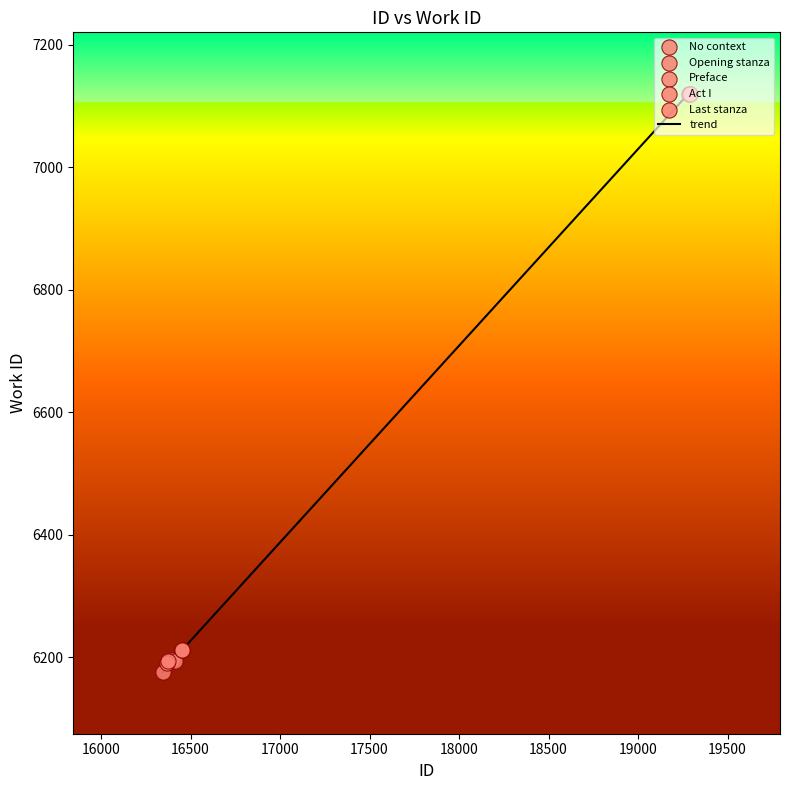

What is the difference between the maximum and minimum values?

945